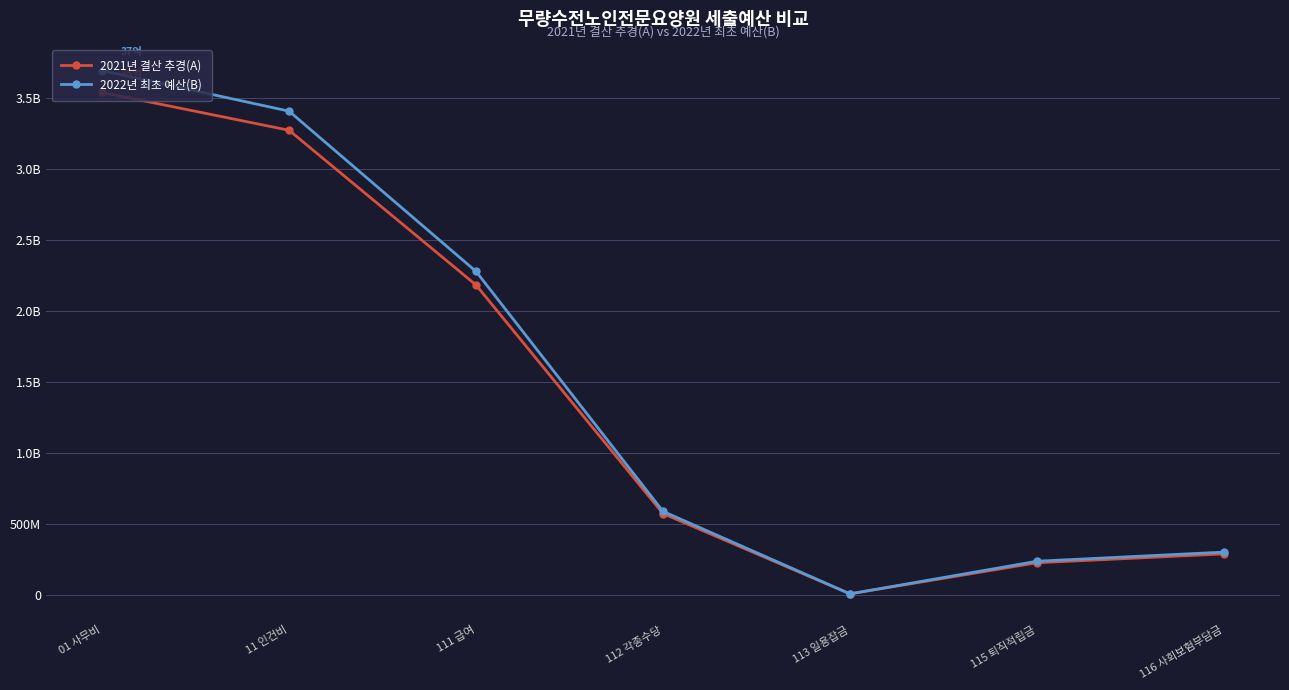

Is this an area chart (filled region under the line)?

No